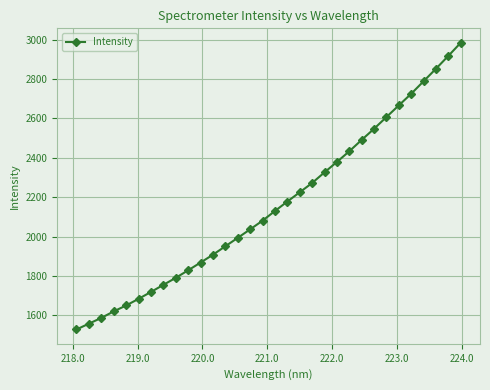

How many lines are shown in the chart?

1